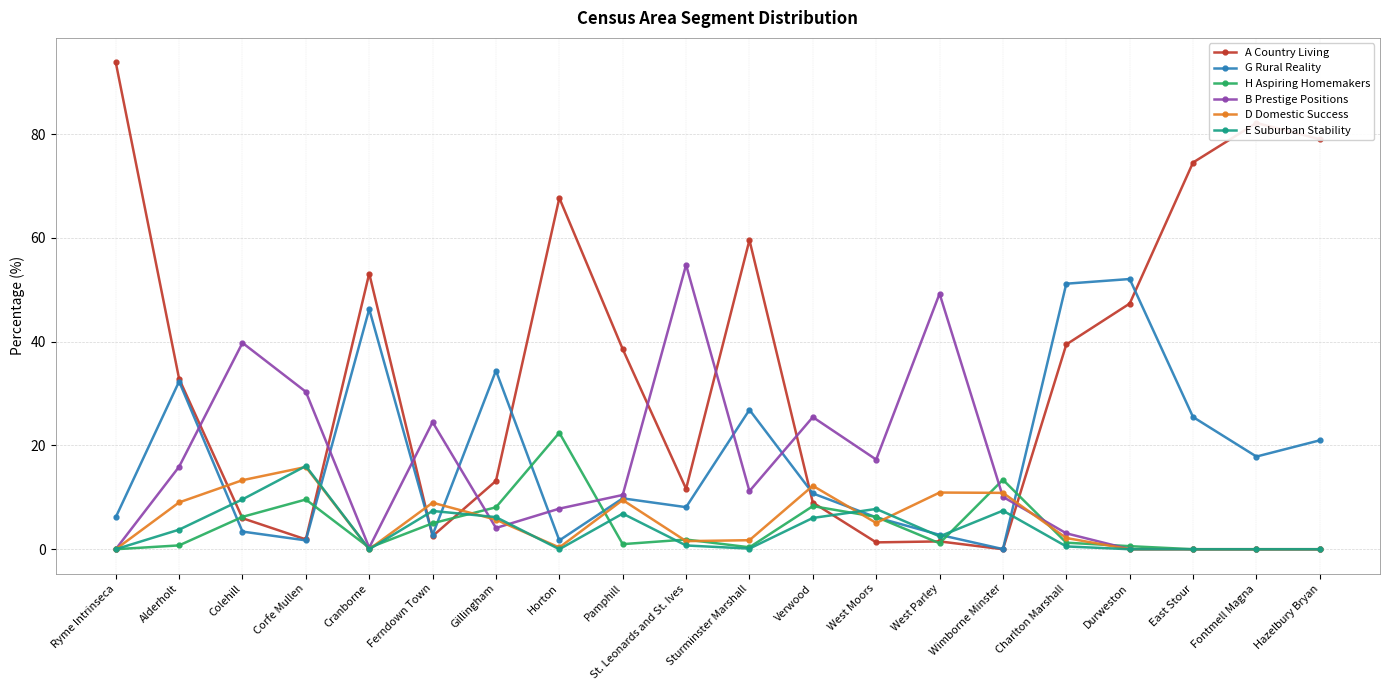

What is the average value of the A Country Living series?

35.8